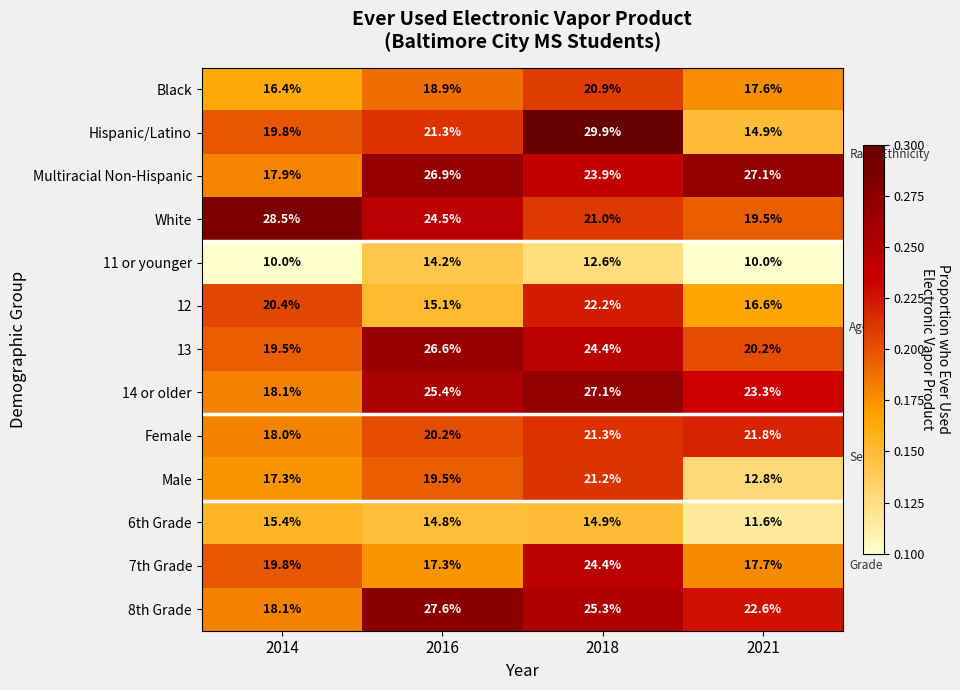

Count the number of data series in this chart.

13